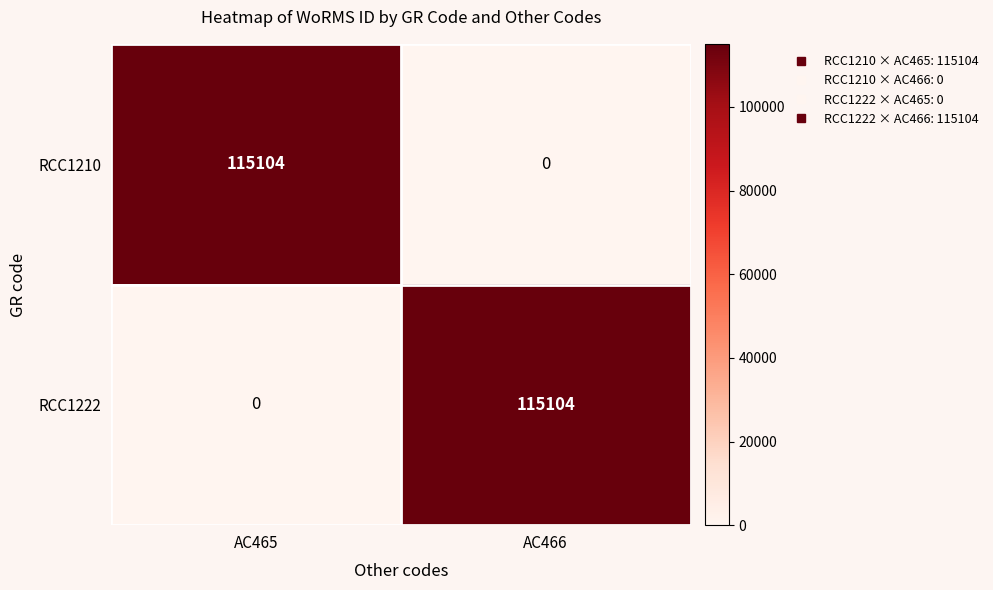

Reading left to right, list all the values displayed in this chart.

RCC1210: AC465=115104	AC466=0
RCC1222: AC465=0	AC466=115104